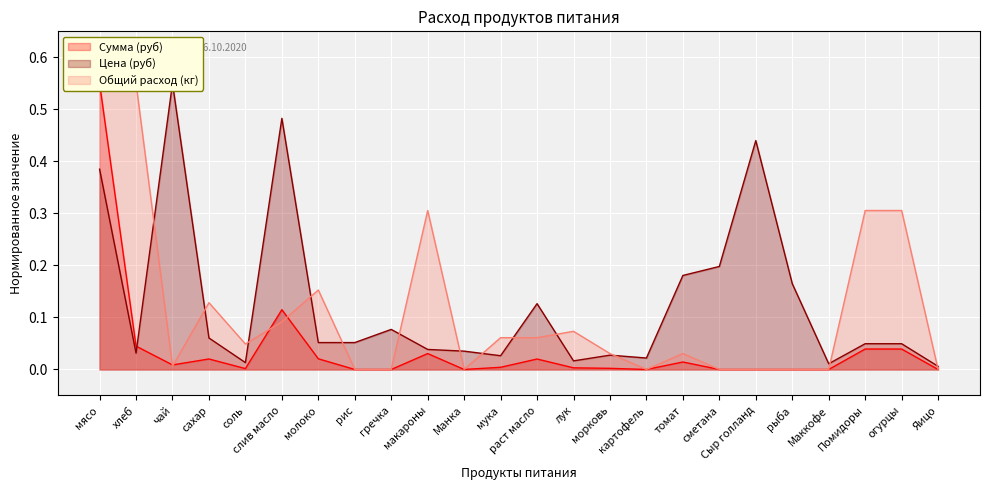

What is the difference between the maximum and minimum values in the Сумма (руб) series?

0.6